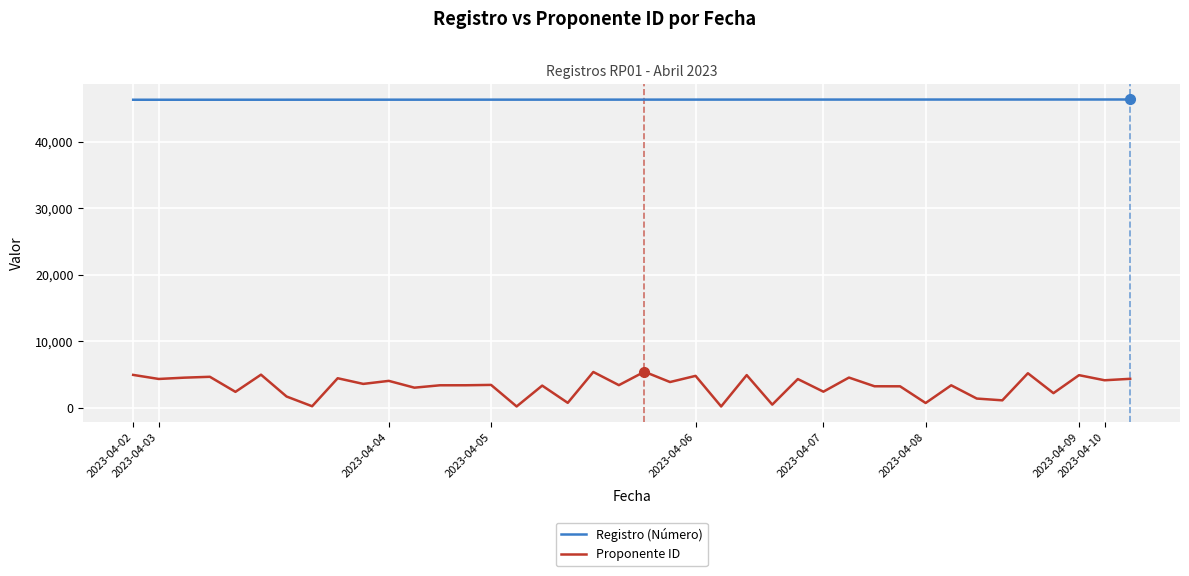

True or false: Registro (Número) and Proponente ID cross at least once.

False